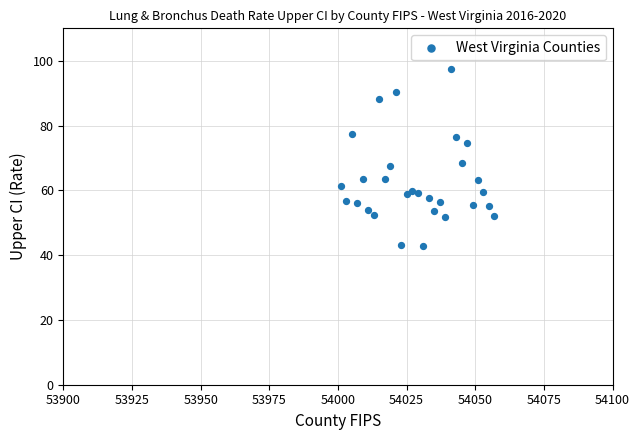

What is the range of X values (max minus min)?

56.0